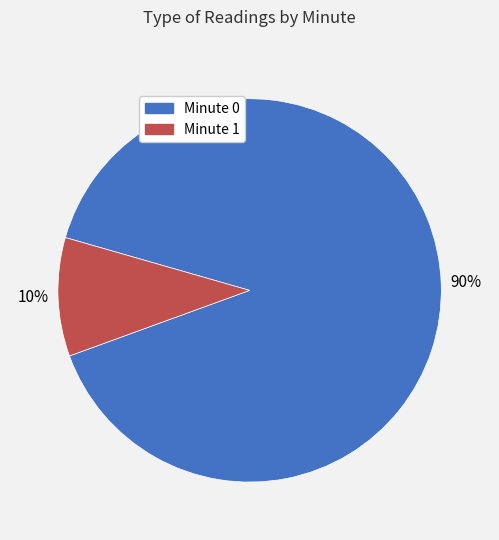

What is the ratio of the value at Minute 1 to the value at Minute 0?

0.1